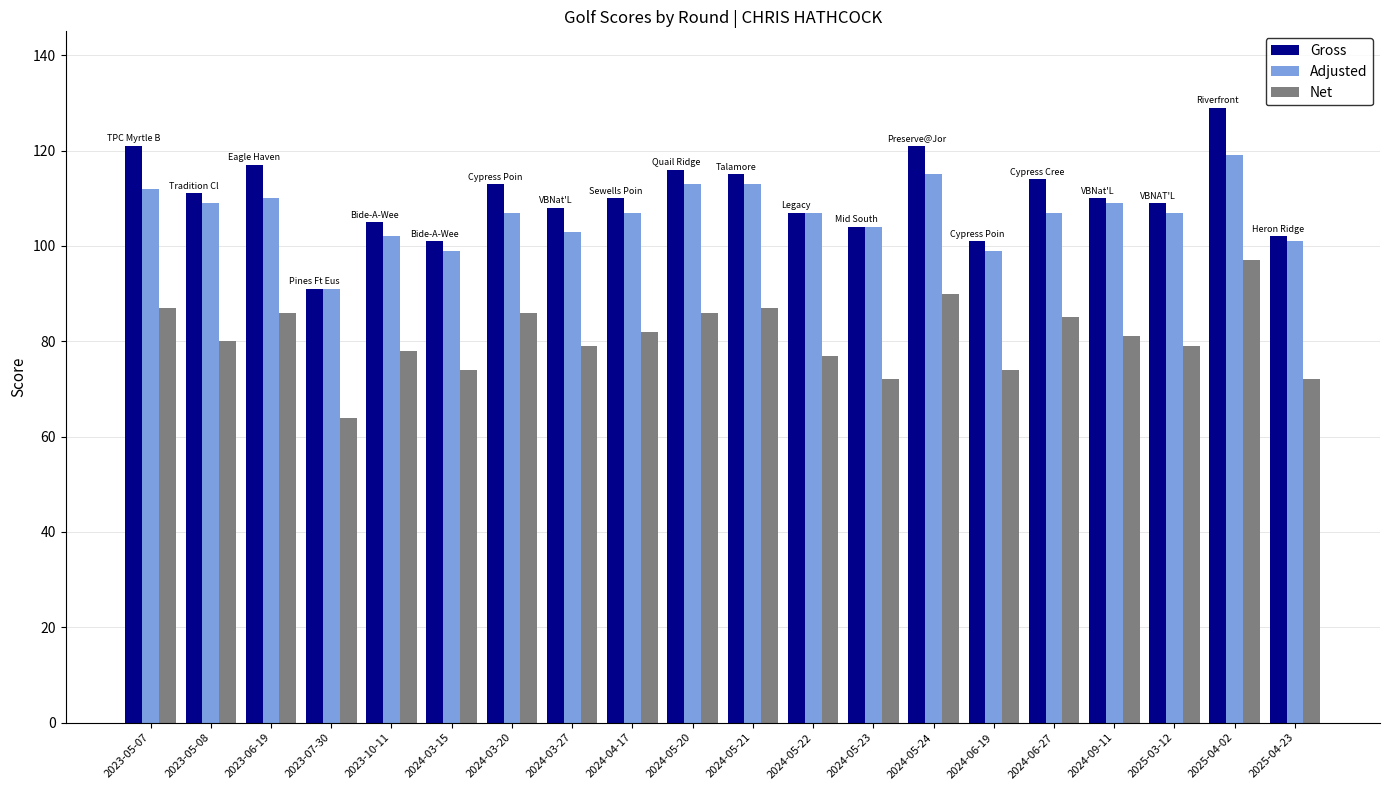

What is the difference between the maximum and minimum values in the Gross series?

38